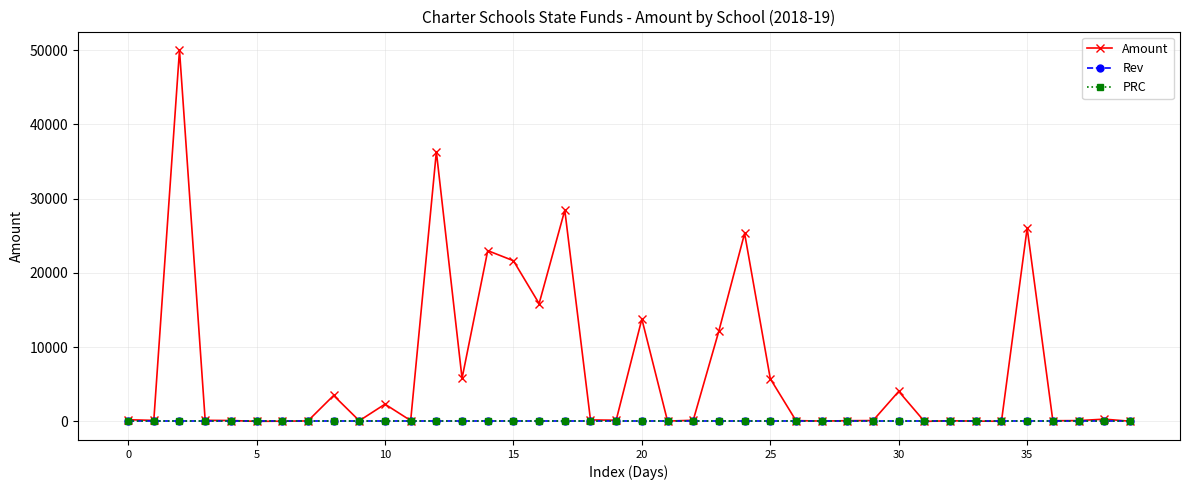

How many values in the Amount series are below 157?

20